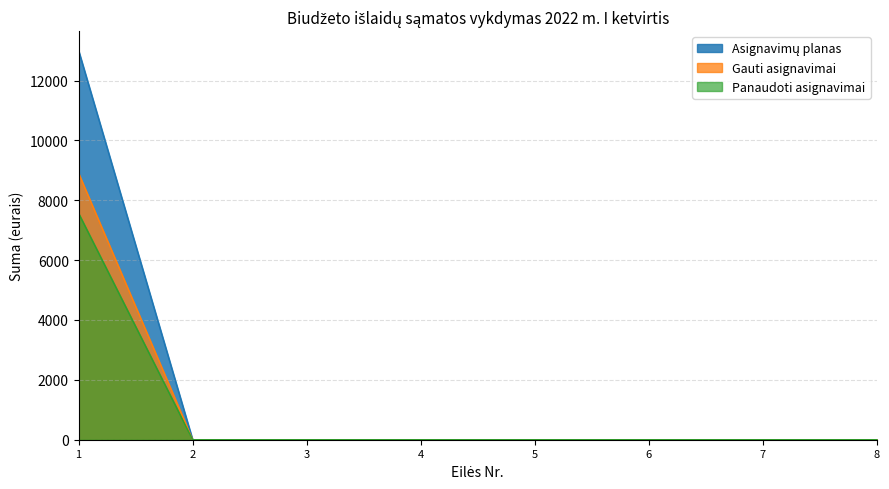

What is the maximum value shown in the chart?

13000.0